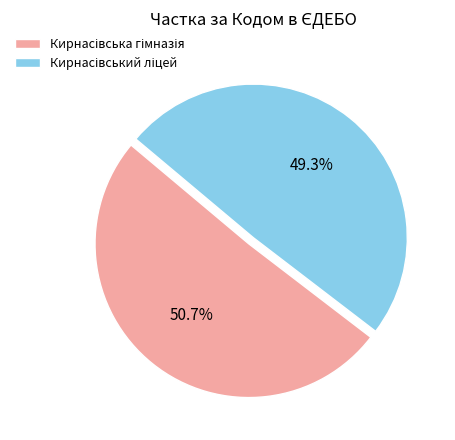

Is there a majority slice in this chart?

Yes